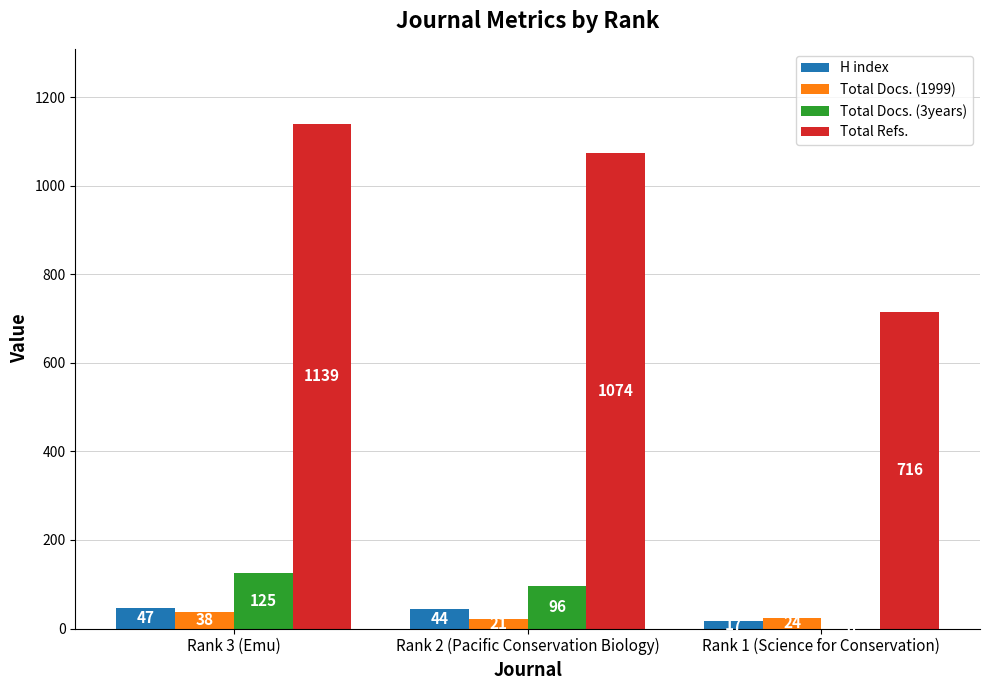

What is the total value across all series at Rank 2 (Pacific Conservation Biology)?

1235